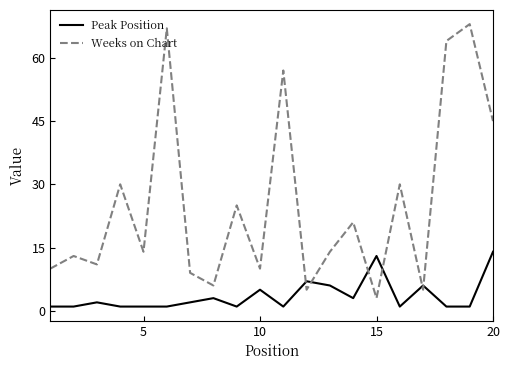

Reading left to right, list all the values displayed in this chart.

Peak Position: 1	1	2	1	1	1	2	3	1	5	1	7	6	3	13	1	6	1	1	14
Weeks on Chart: 10	13	11	30	14	67	9	6	25	10	57	5	14	21	3	30	5	64	68	45